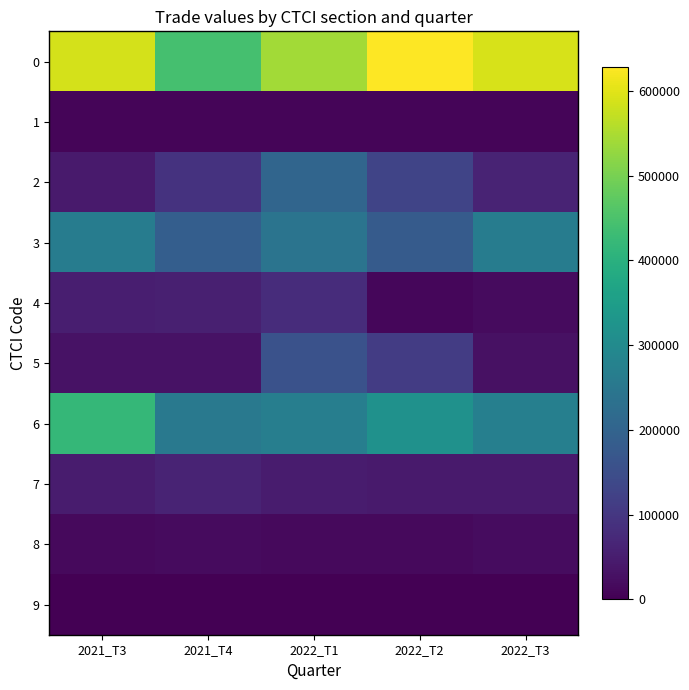

At which category does the chart reach its peak across all series?

2022_T2